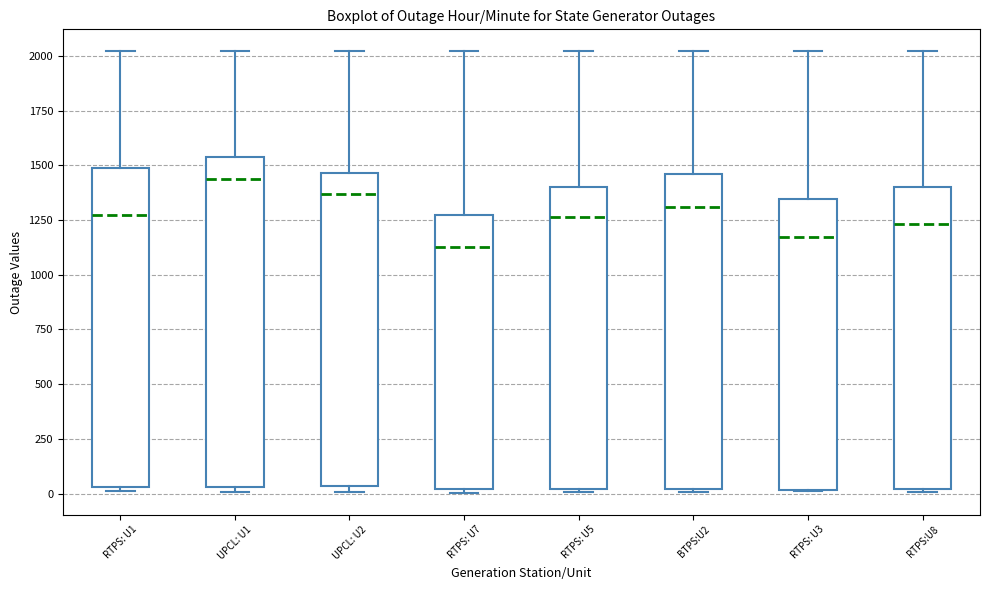

Where does the upper whisker of the box for UPCL: U2 end on the y-axis? The values are not printed on the chart, so give them approximately, as read against the axis.

2000